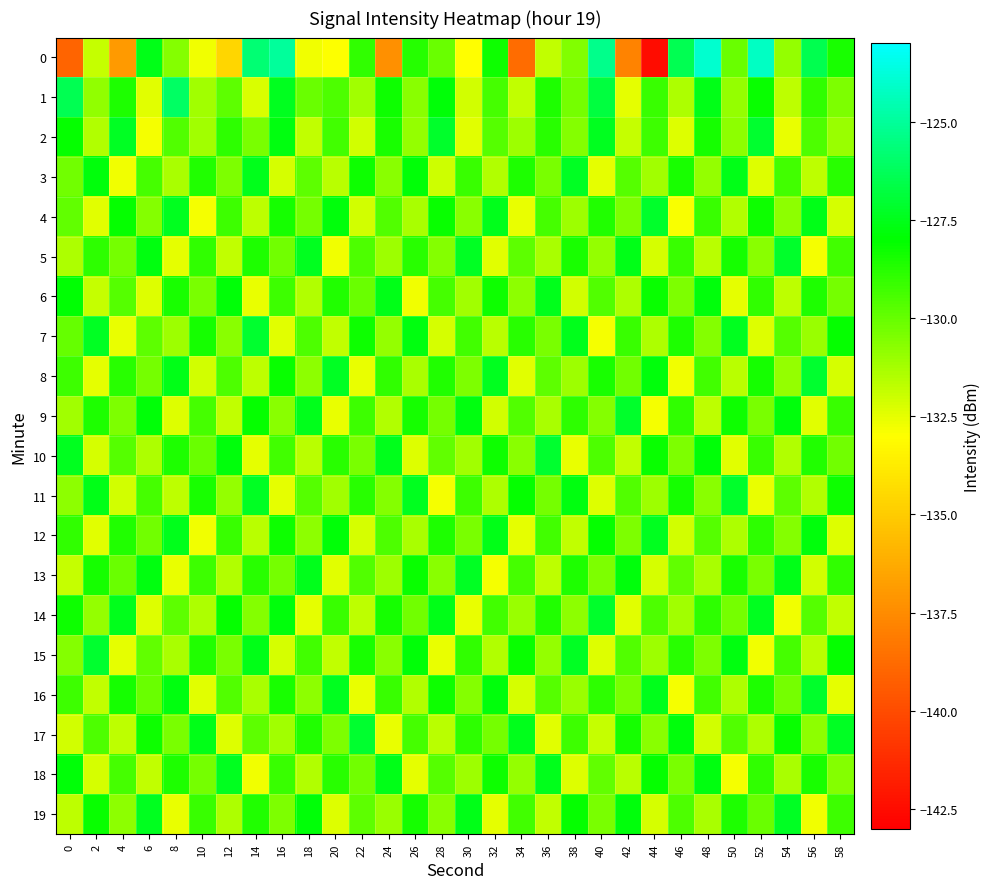

How many categories are shown in the chart?

30